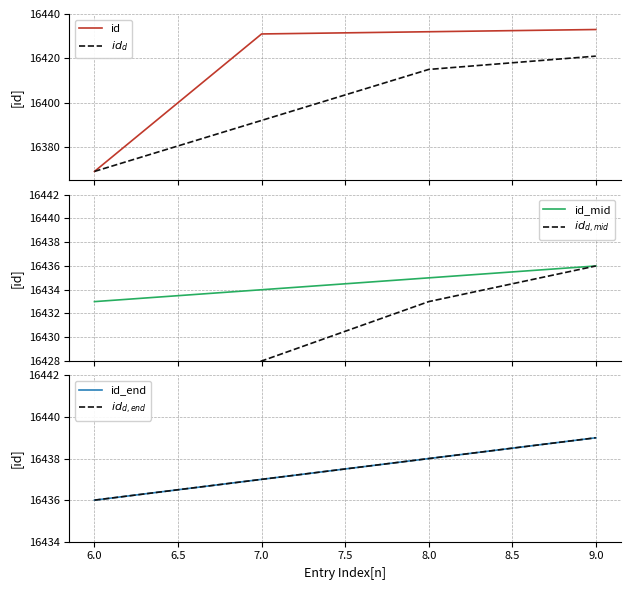

Reading left to right, what are all the values shown in this chart?

id: 16369	16431	16432	16433
$id_d$: 16369	16392	16415	16421
id_mid: 16433	16434	16435	16436
$id_{d,mid}$: 16421	16428	16433	16436
id_end: 16436	16437	16438	16439
$id_{d,end}$: 16436	16437	16438	16439